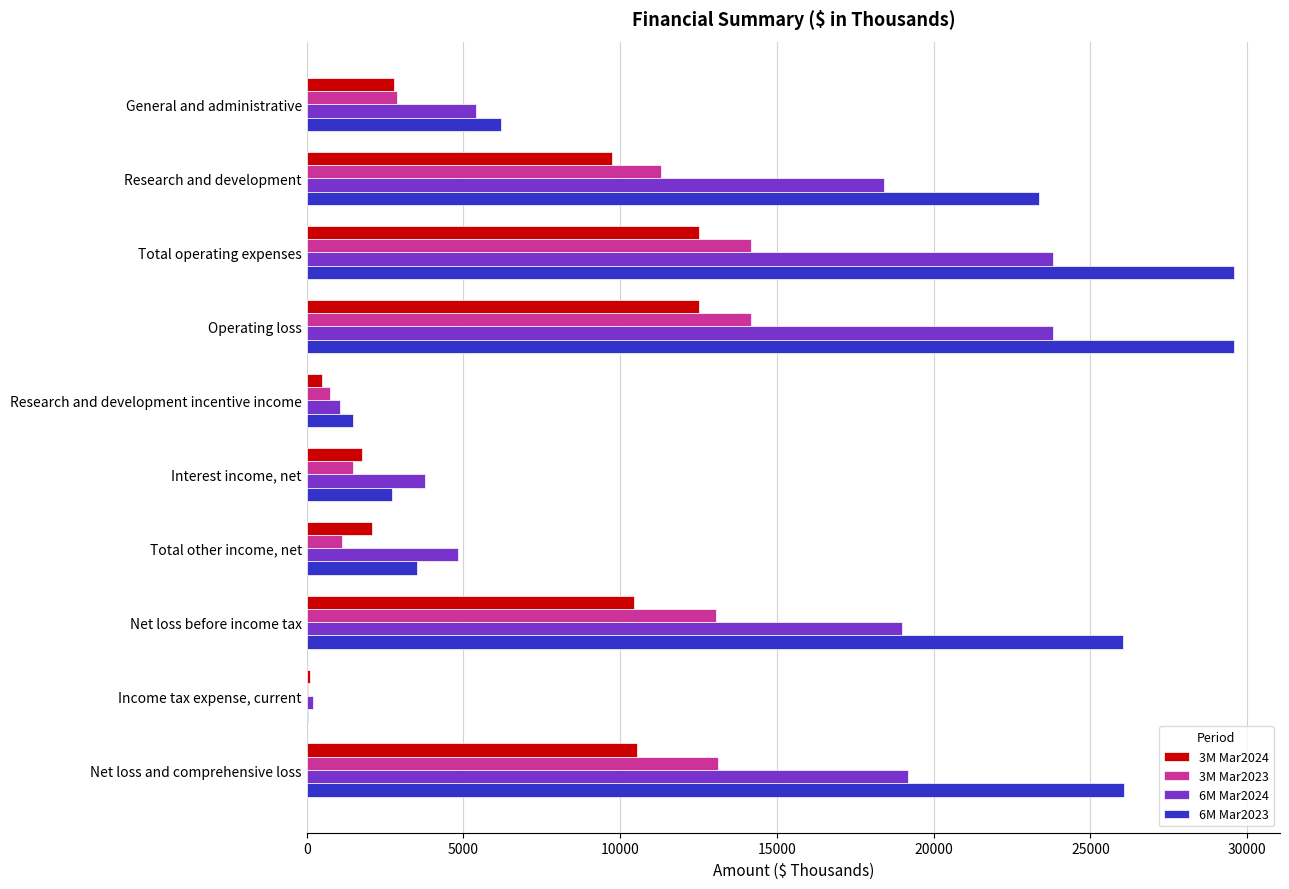

What is the maximum value shown in the chart?

29573